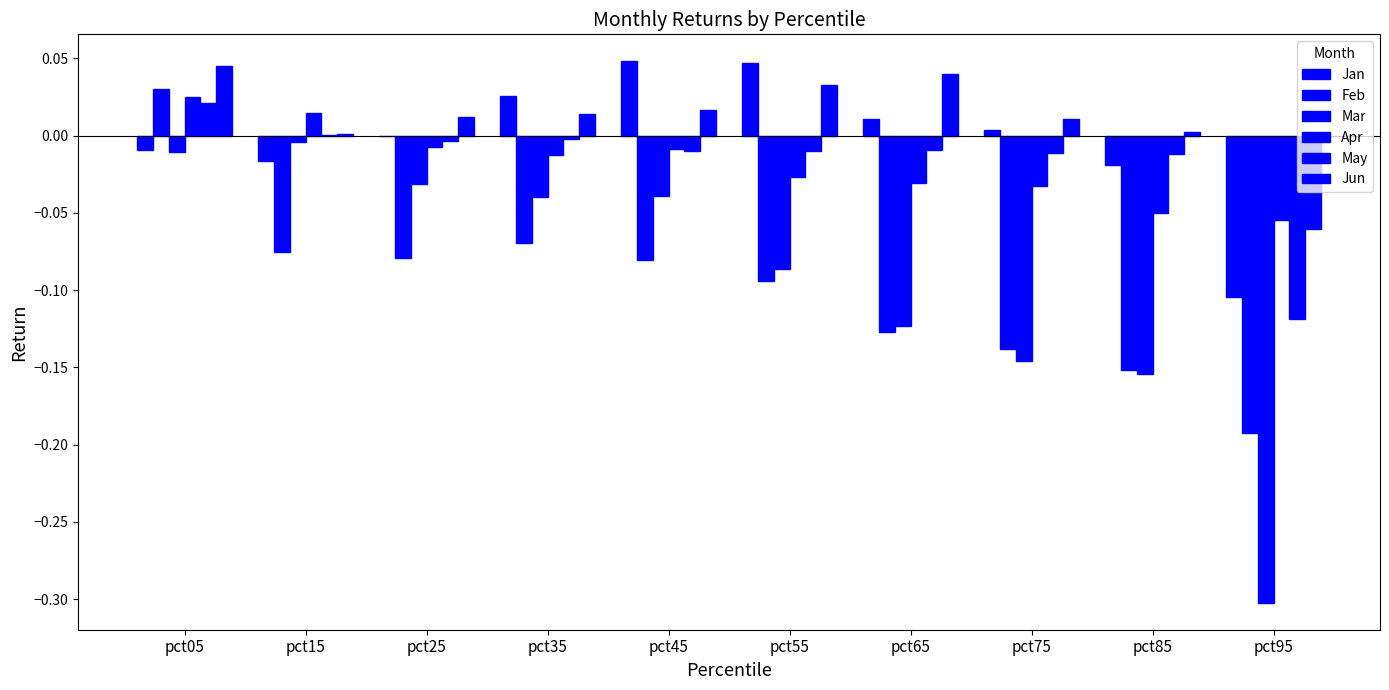

What is the difference between the maximum and minimum values in the Jun series?

0.1